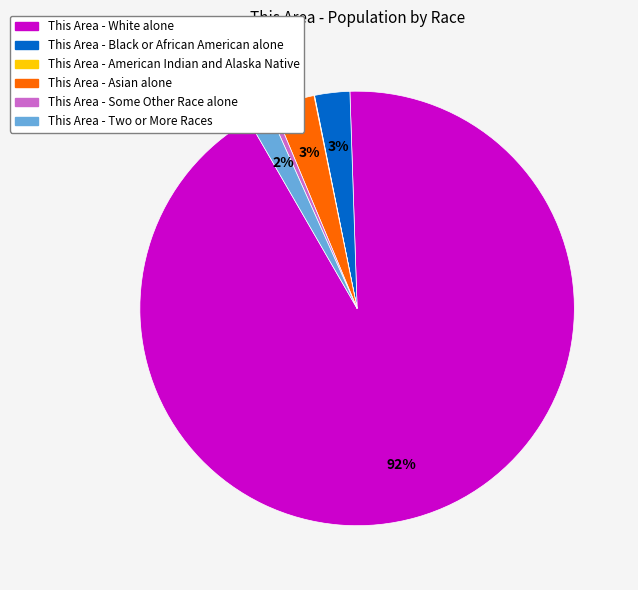

To the nearest percent, what is the average slice percentage?

17%